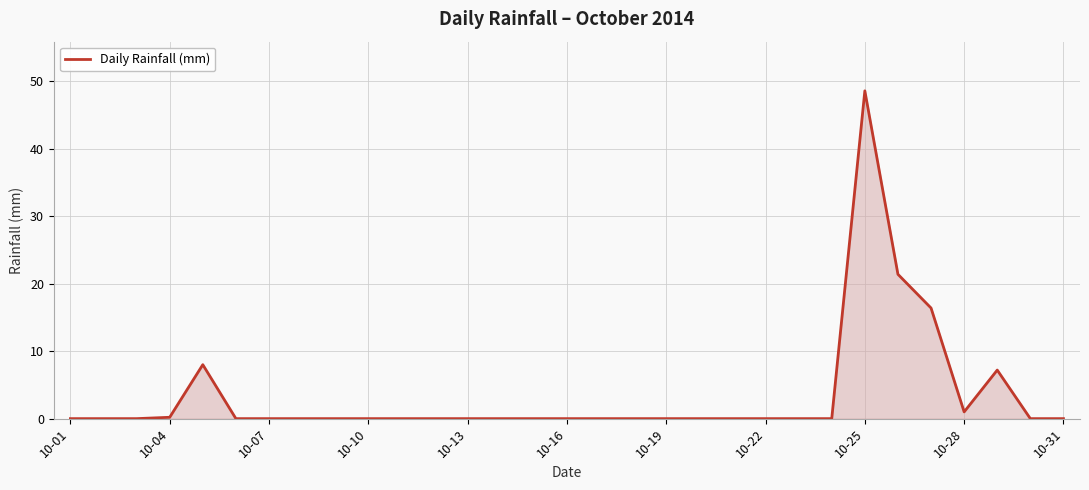

What is the maximum value shown in the chart?

48.6